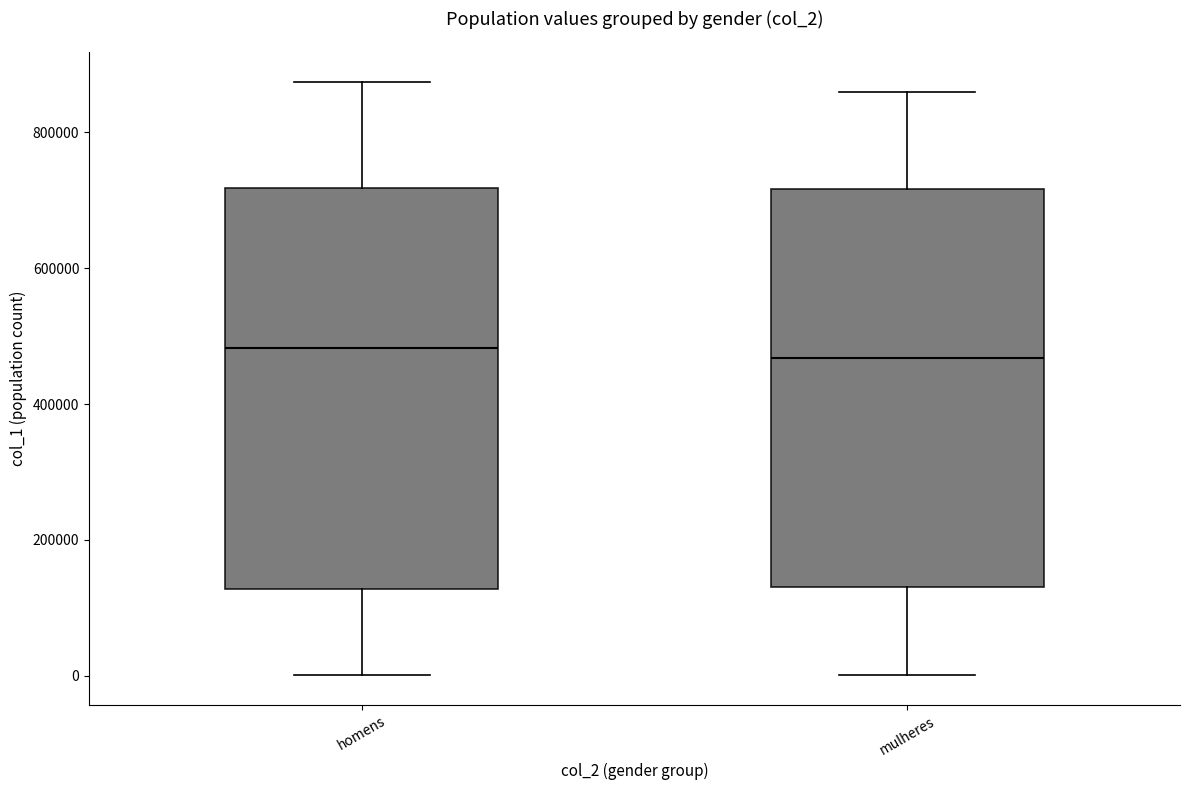

Reading left to right, transcribe this box plot: for each box, give where its median line is, the range the box spans, and where its two whiskers end, as read against the y-axis. The values are not printed on the chart, so give them approximately, as read against the axis.

homens: median 480000, box 120000 to 720000, whiskers 0 to 880000
mulheres: median 460000, box 140000 to 720000, whiskers 0 to 860000